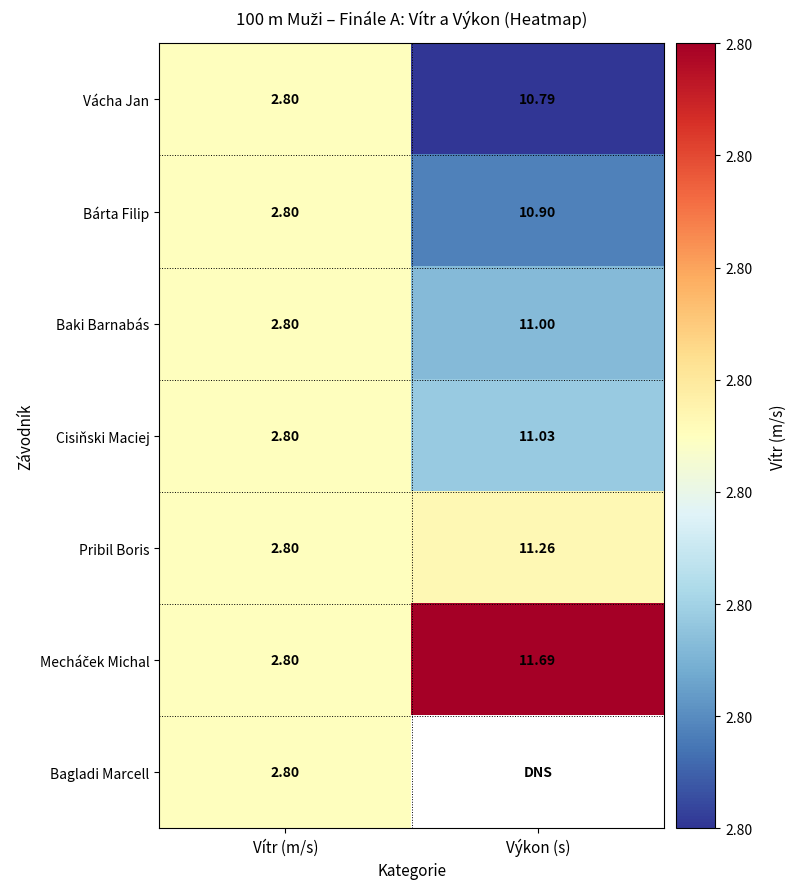

At which label does Pribil Boris first exceed 11?

Výkon (s)